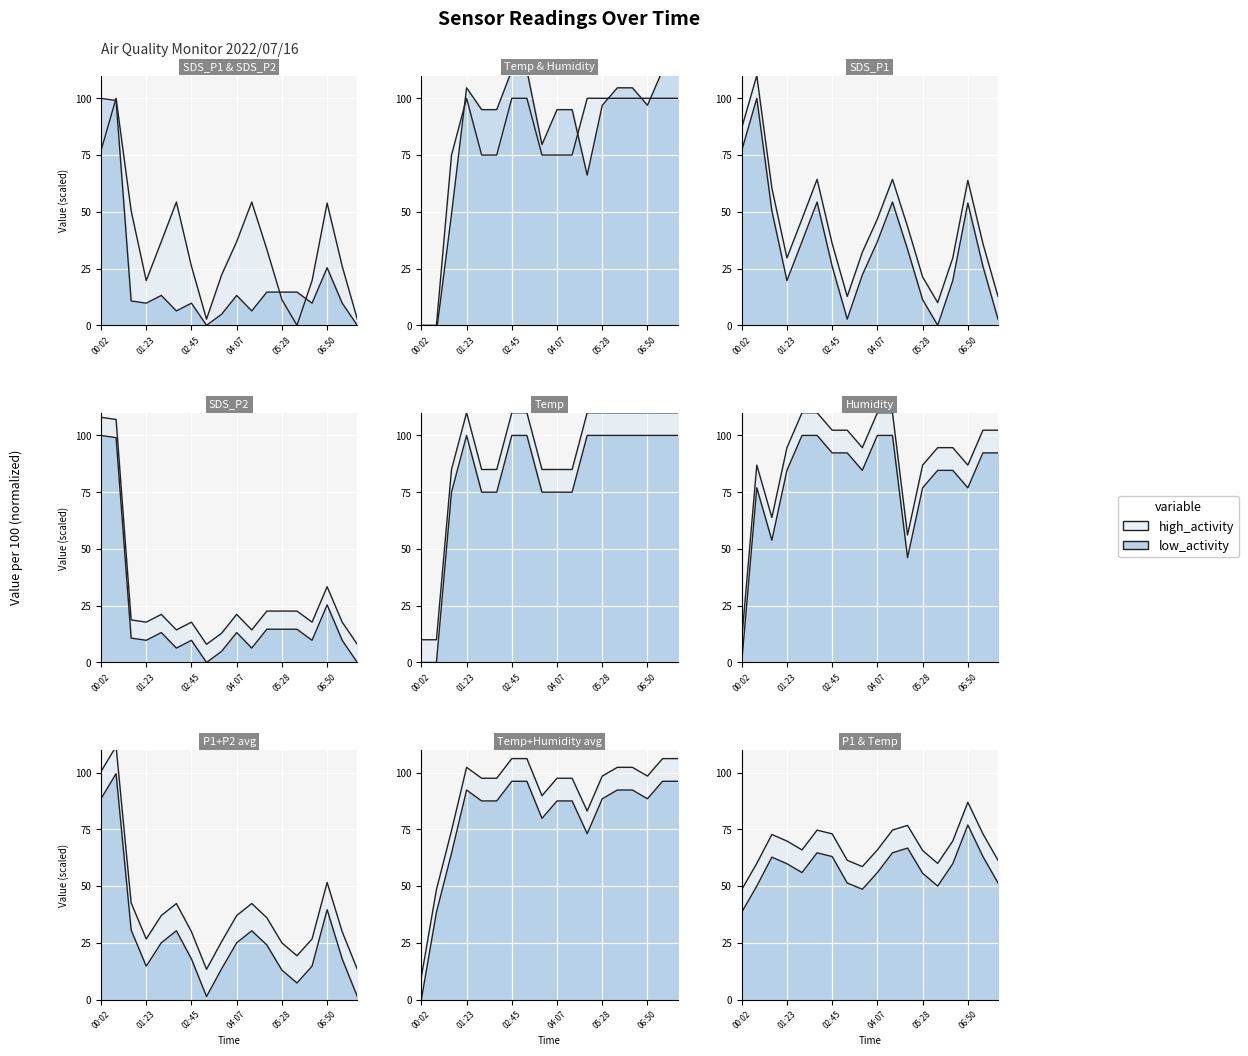

True or false: SDS_P1 has a value of 84.4 at 04:34.

False